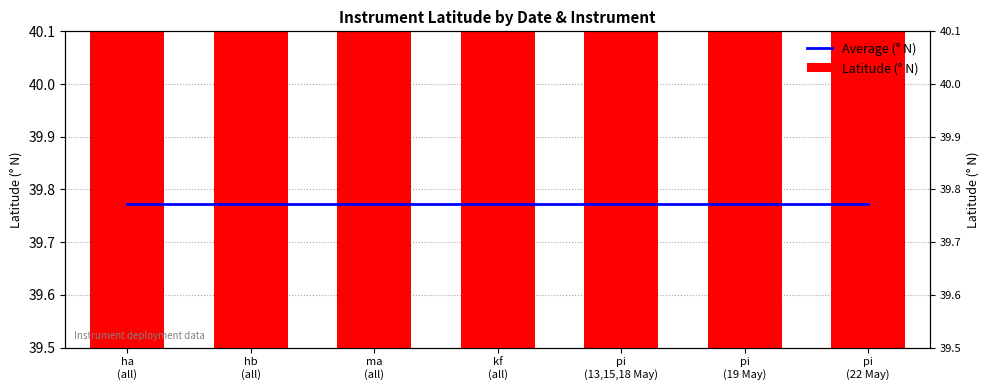

Reading left to right, transcribe all the data shown in this chart.

Average (° N): ha
(all)=39.8	hb
(all)=39.8	ma
(all)=39.8	kf
(all)=39.8	pi
(13,15,18 May)=39.8	pi
(19 May)=39.8	pi
(22 May)=39.8
Latitude (° N): ha
(all)=39.7	hb
(all)=39.9	ma
(all)=39.7	kf
(all)=39.8	pi
(13,15,18 May)=39.8	pi
(19 May)=39.7	pi
(22 May)=39.9